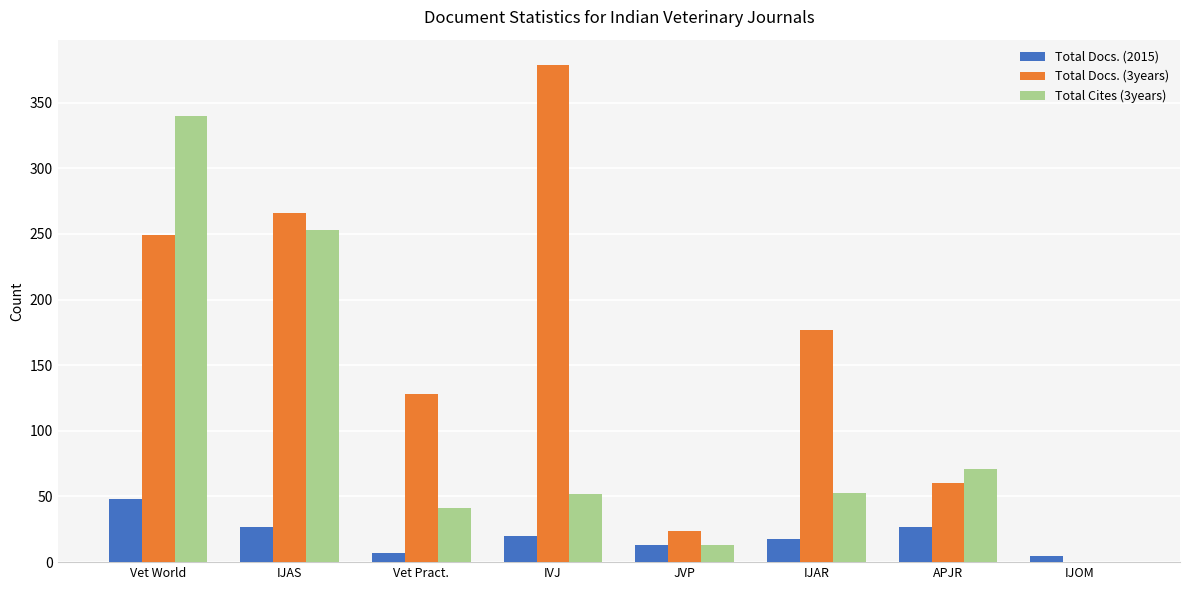

The Total Docs. (3years) series shows 60 at APJR. True or false?

True